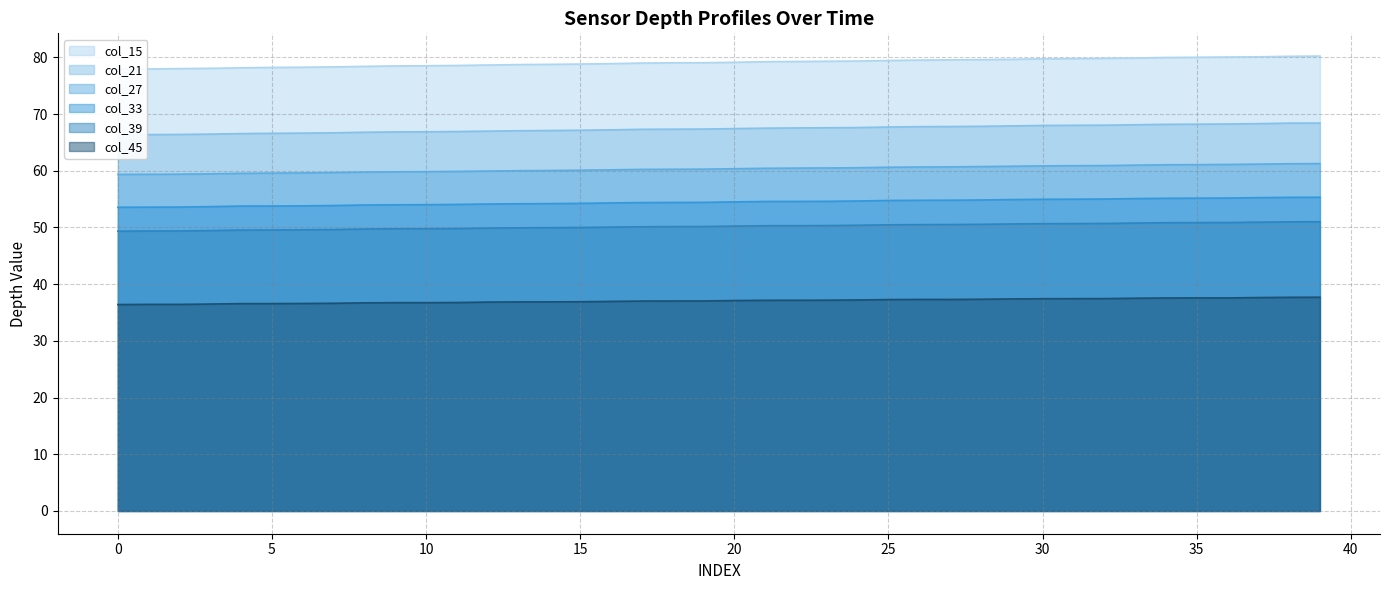

True or false: col_39 and col_21 intersect in this chart.

False